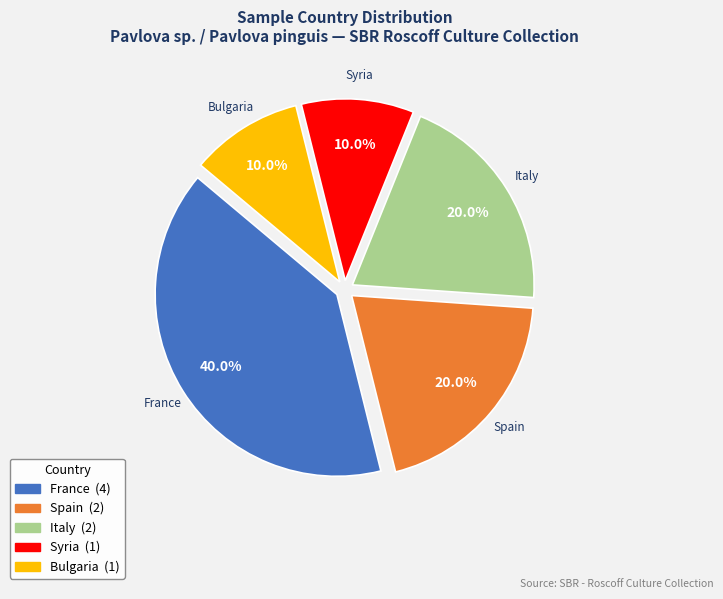

How many slices are in this pie chart?

5